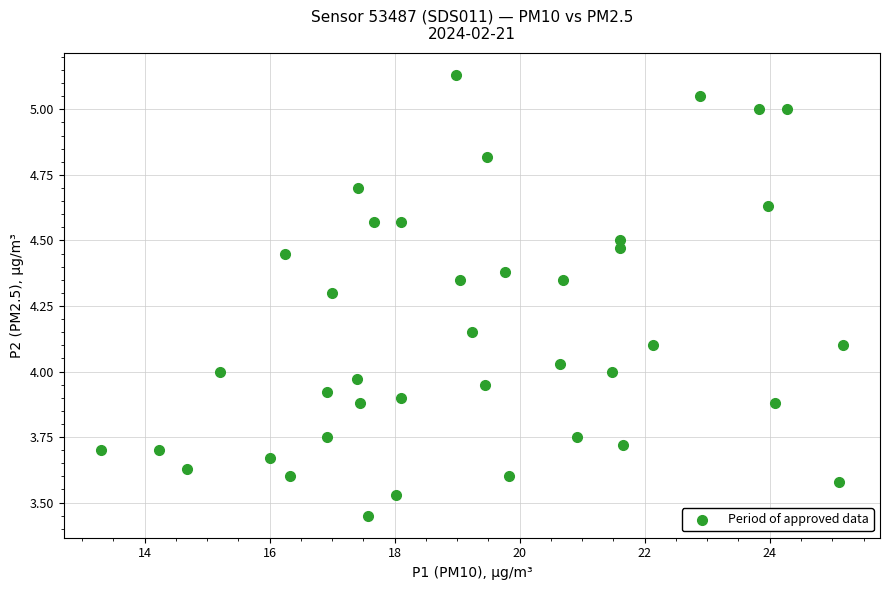

What is the range of X values (max minus min)?

11.9